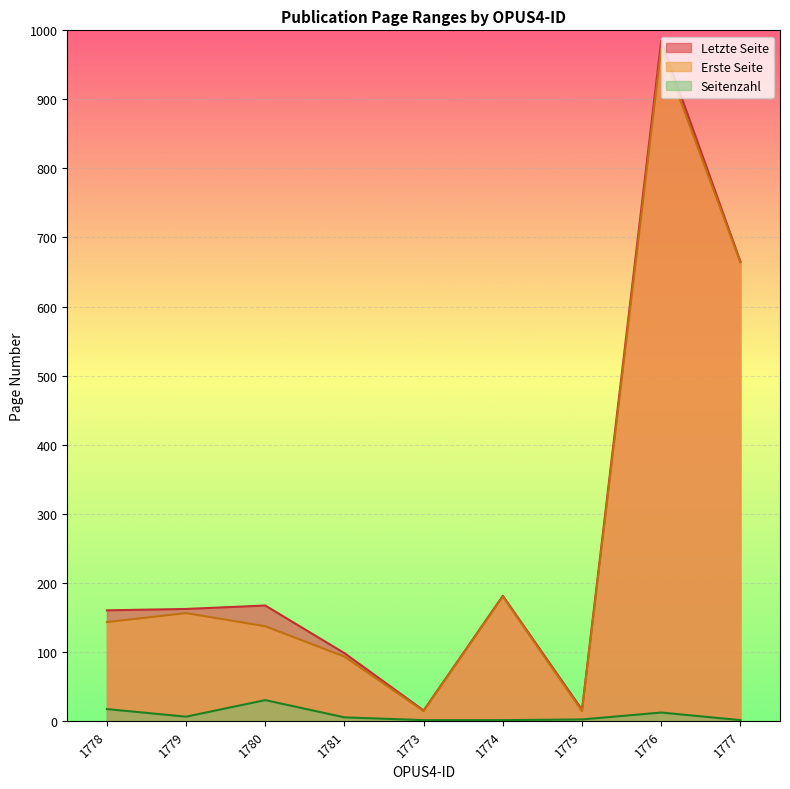

How many values in the Seitenzahl series exceed 5?

4